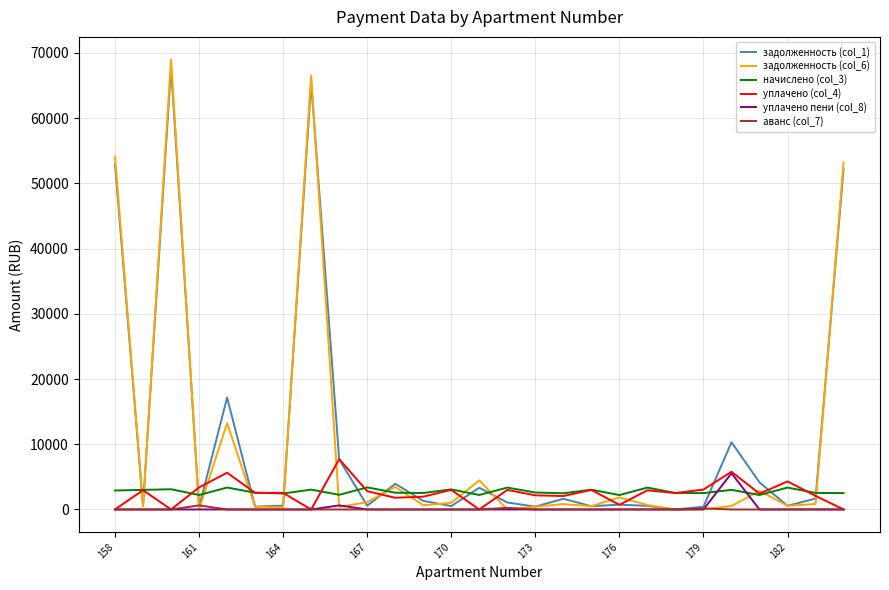

What is the maximum value shown in the chart?

68992.0